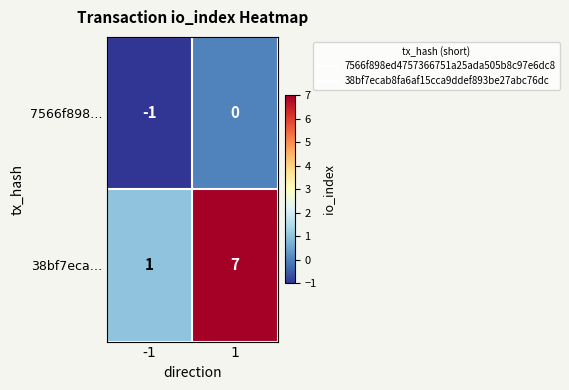

At 1, list the series in order from largest to smallest.

38bf7eca…, 7566f898…